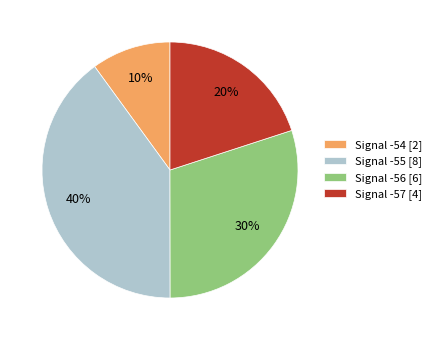

To the nearest percent, what is the average slice percentage?

25%